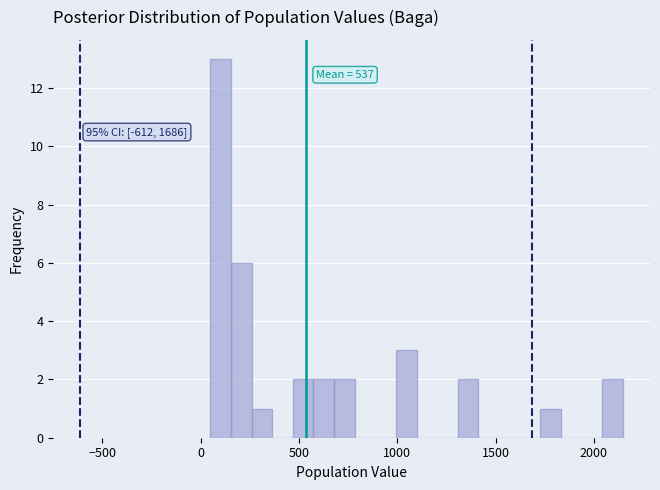

Read against the x-axis, roughly where is the centre of the tallest bar?

100